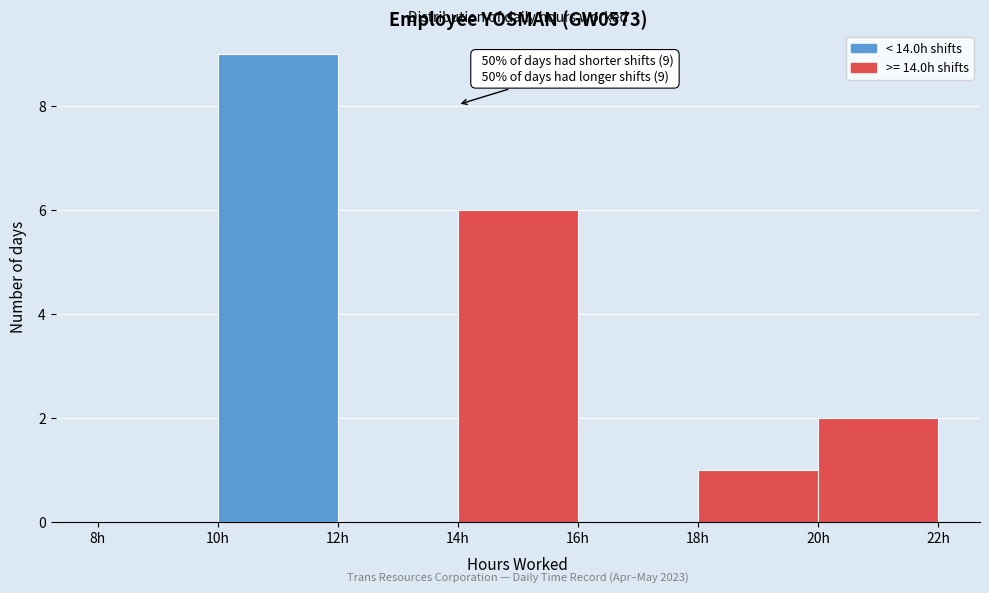

Which range on the x-axis has the tallest bar?

10 to 12